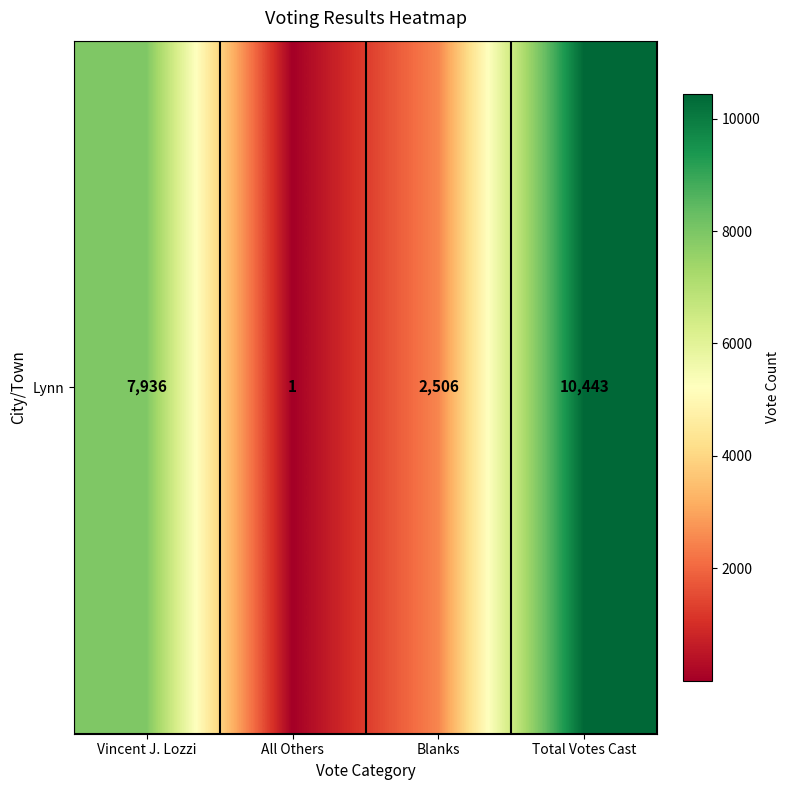

Count the values in the range 2506 to 10443.

3